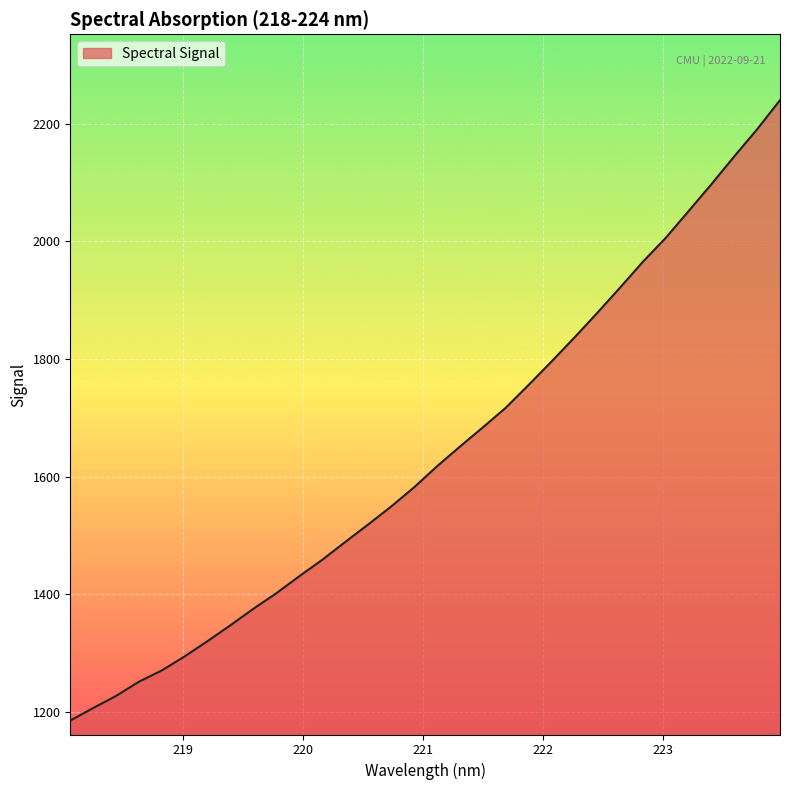

Does the chart have visible grid lines?

Yes